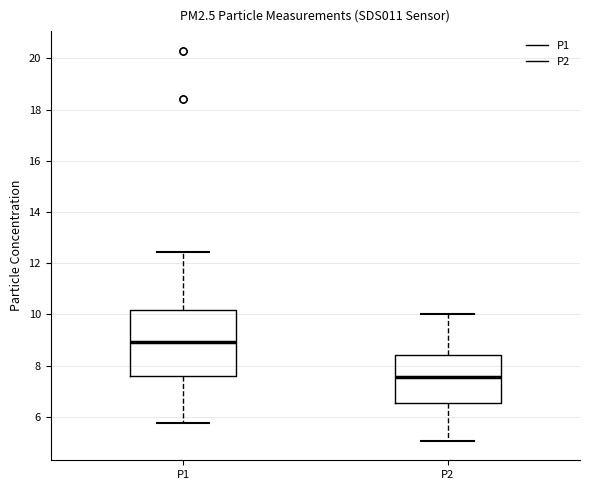

Reading left to right, transcribe this box plot: for each box, give where its median line is, the range the box spans, and where its two whiskers end, as read against the y-axis. The values are not printed on the chart, so give them approximately, as read against the axis.

P1: median 9.0, box 7.6 to 10.2, whiskers 5.8 to 12.4
P2: median 7.6, box 6.6 to 8.4, whiskers 5.0 to 10.0